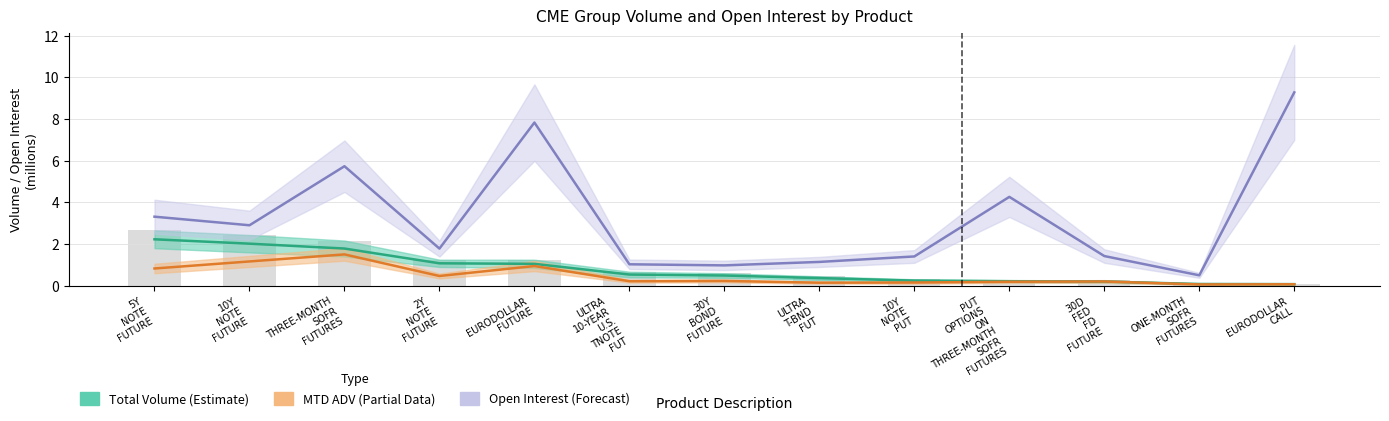

List the series in order of their peak value, highest first.

Open Interest, Total Volume, MTD ADV